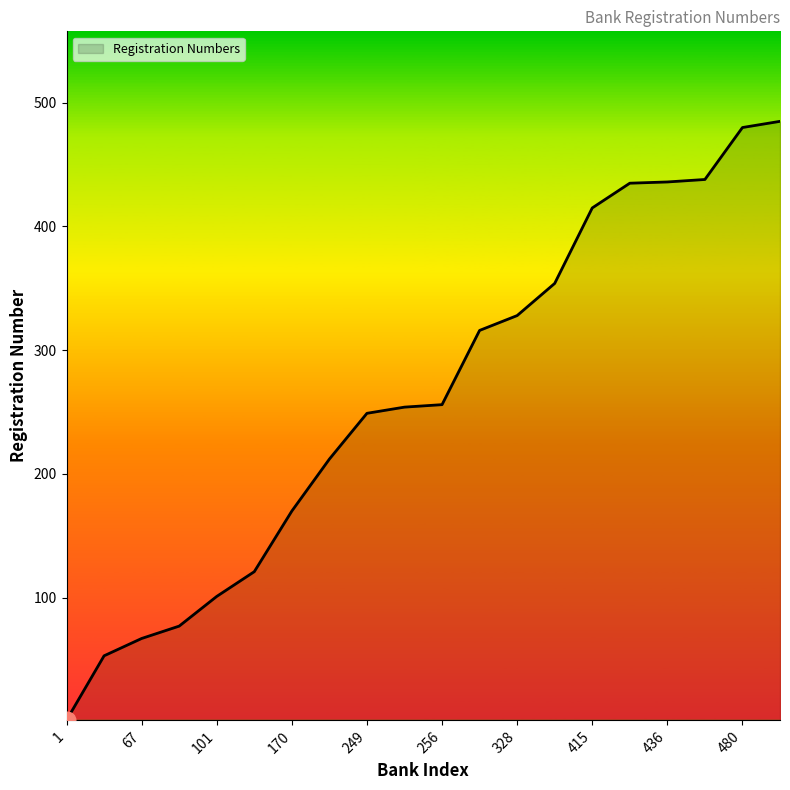

What is the difference between the maximum and minimum values?

484